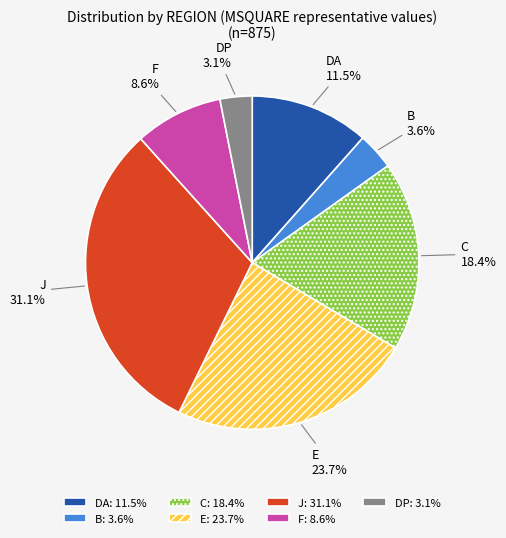

Approximately how many times larger is the value at J compared to F?

3.6